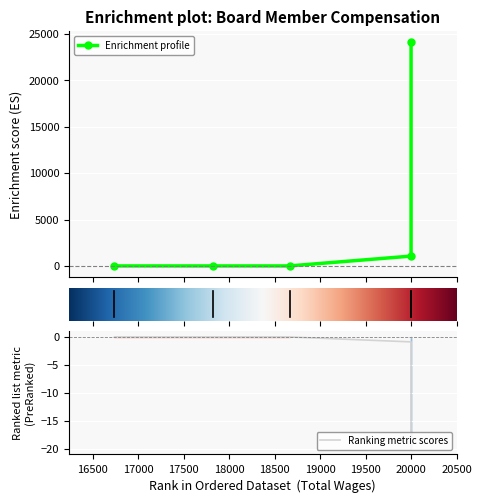

The value at 20000.0 is 8335. True or false?

False